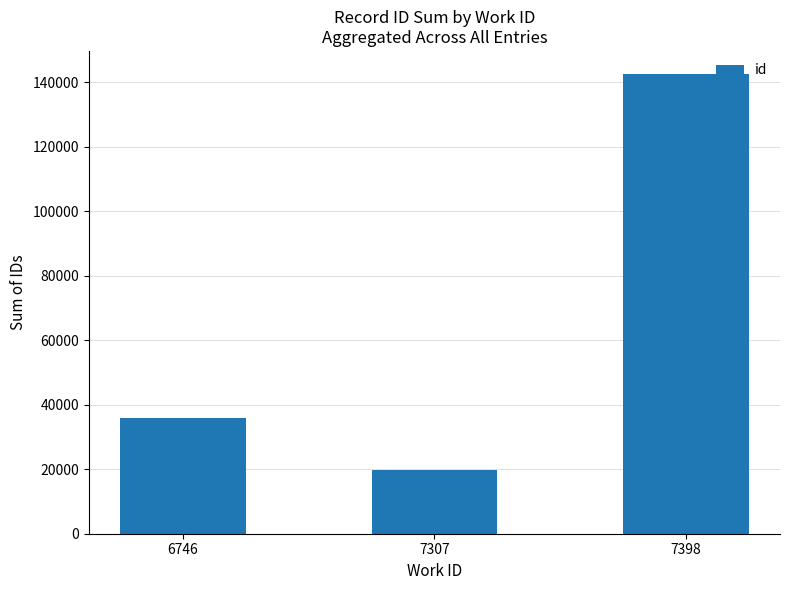

List the labels in order of value, largest first.

7398, 6746, 7307